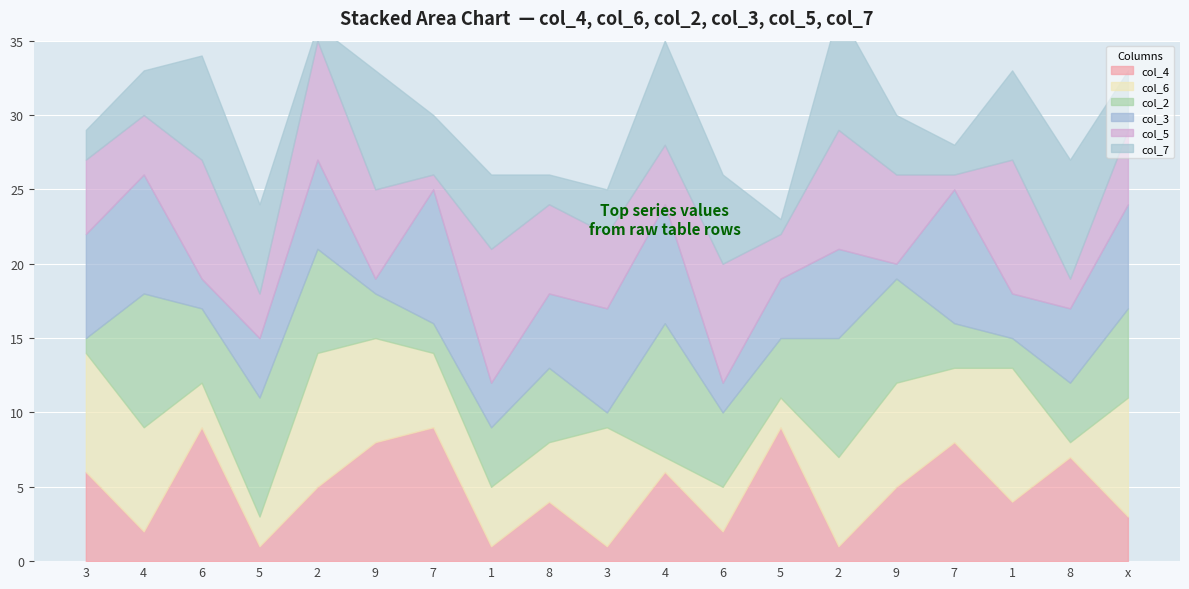

Is it true that col_2 equals 2 at 1?

True